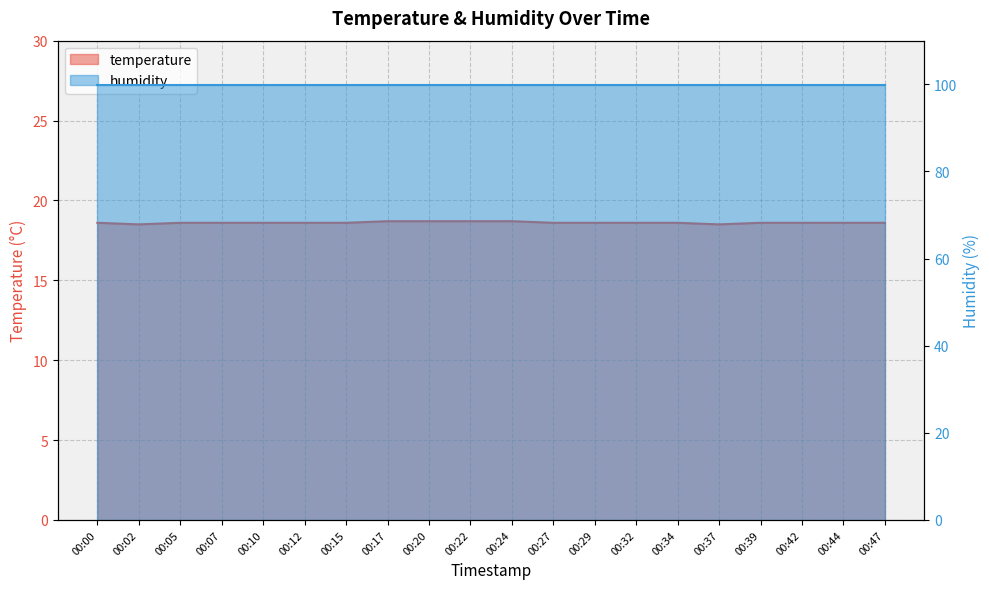

What is the maximum value shown in the chart?

18.7